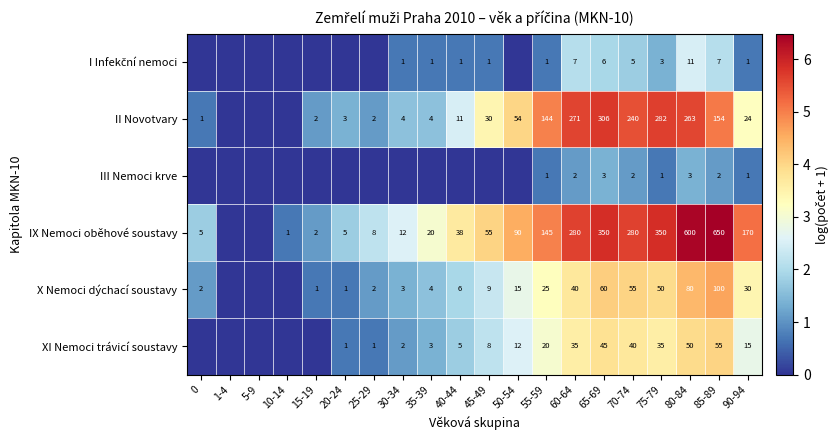

At how many categories does at least one series exceed 0?

18